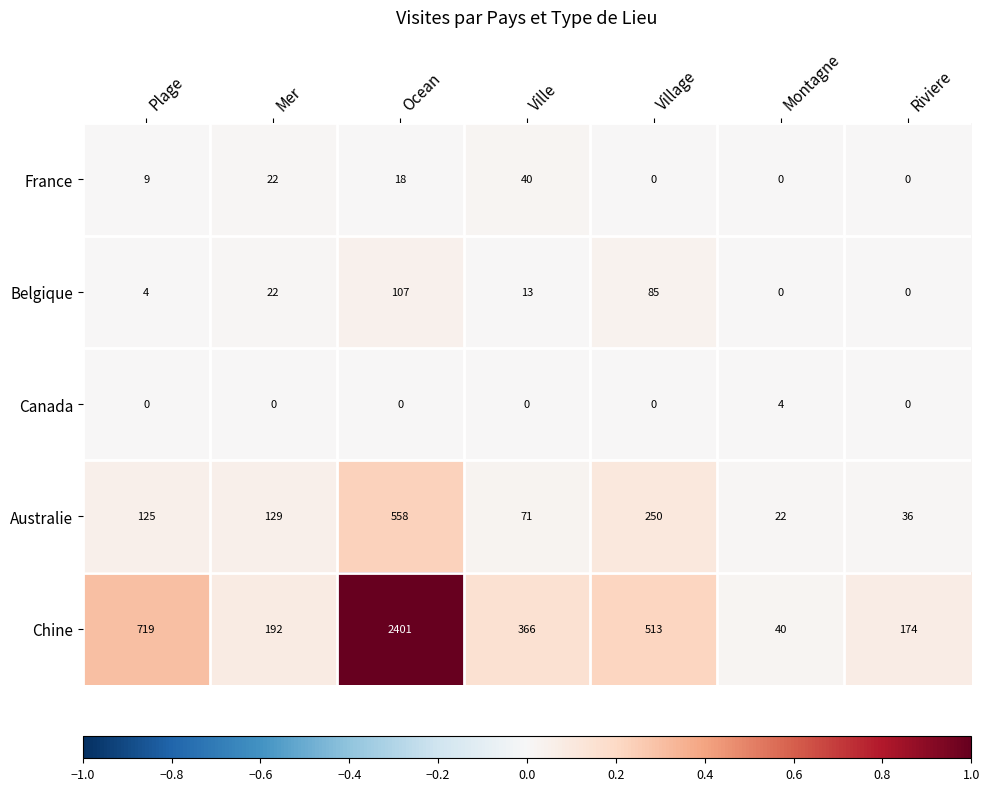

Which series has the widest spread of values?

Chine